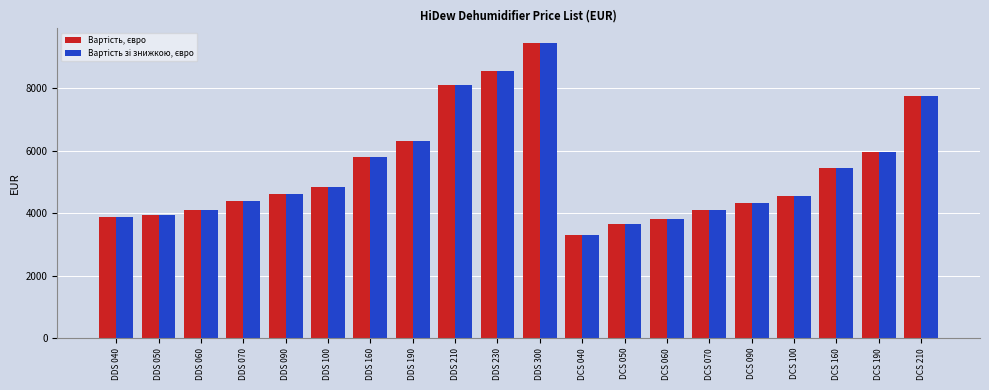

What is the maximum value shown in the chart?

9448